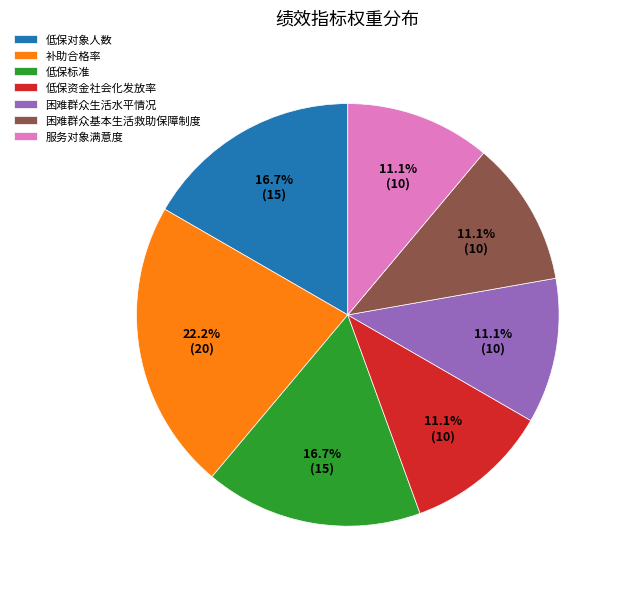

The 低保对象人数 slice represents 17% of the pie. True or false?

True